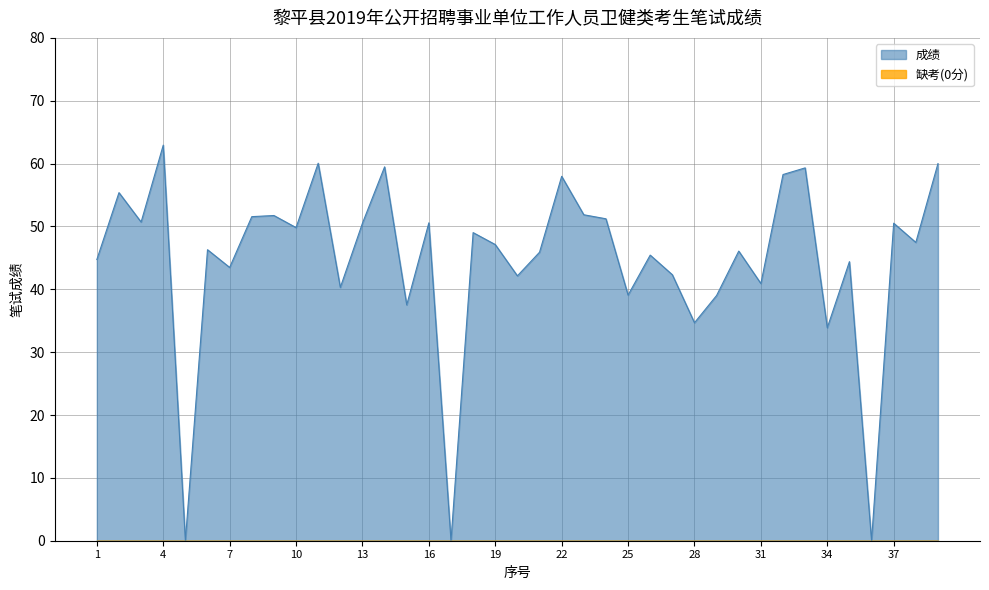

Where is the data nearest to the value 31?

34